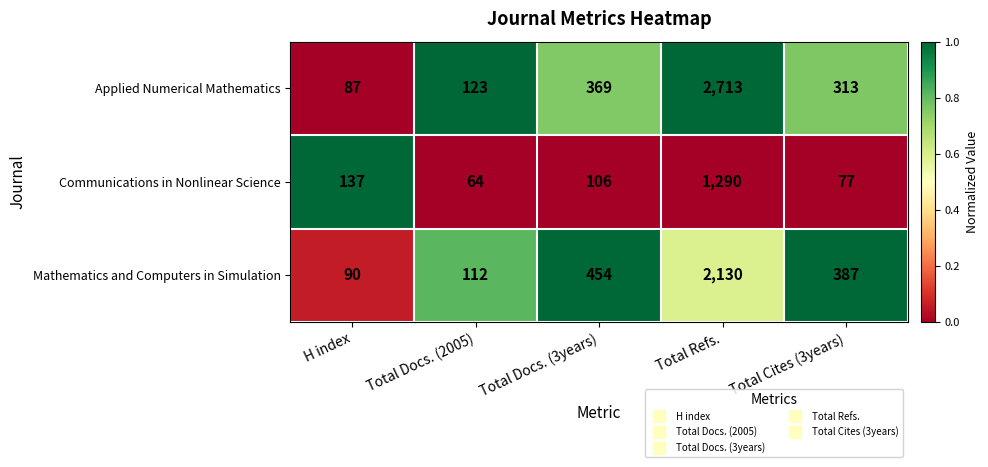

Where does the Mathematics and Computers in Simulation series first go above 387?

Total Docs. (3years)